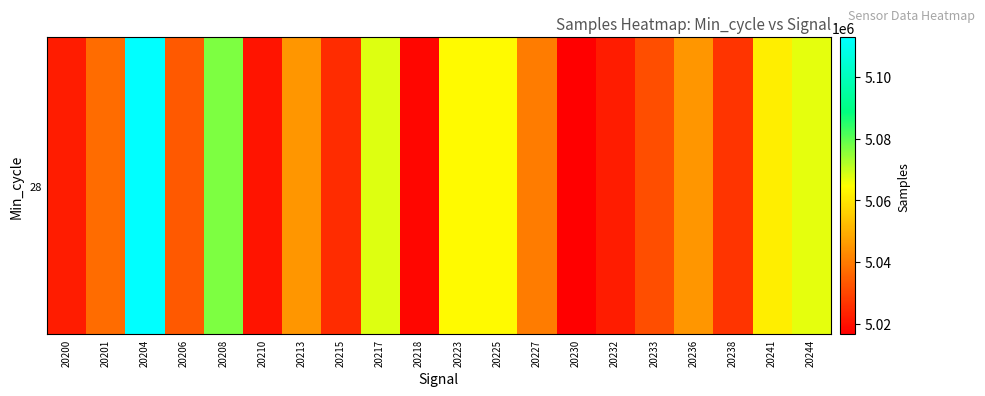

What is the difference between the maximum and minimum values?

96233